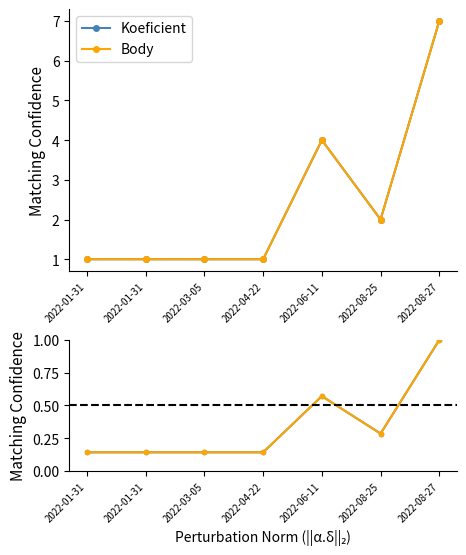

List the series in order of their peak value, highest first.

Koeficient, Body